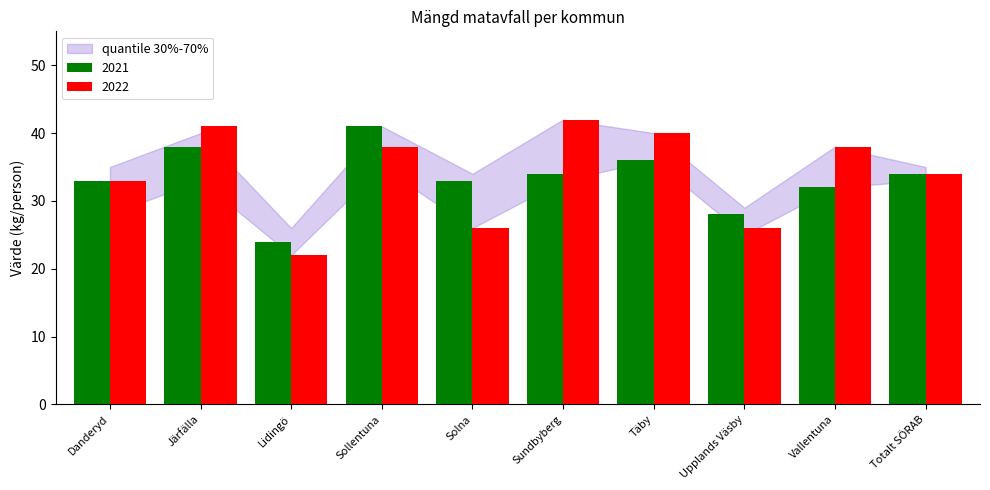

Rank the series at Järfälla from highest to lowest value.

2022, 2021